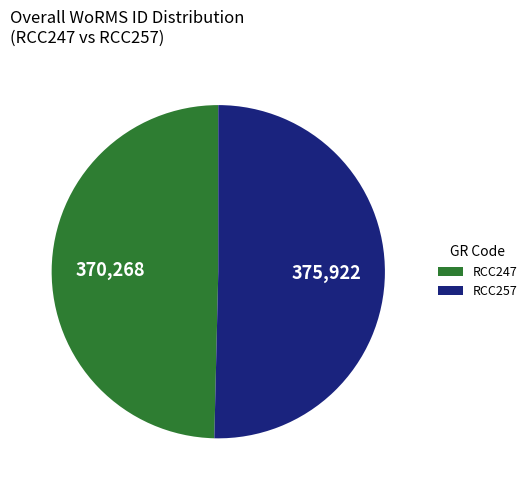

Which has a higher value, RCC257 or RCC247?

RCC257